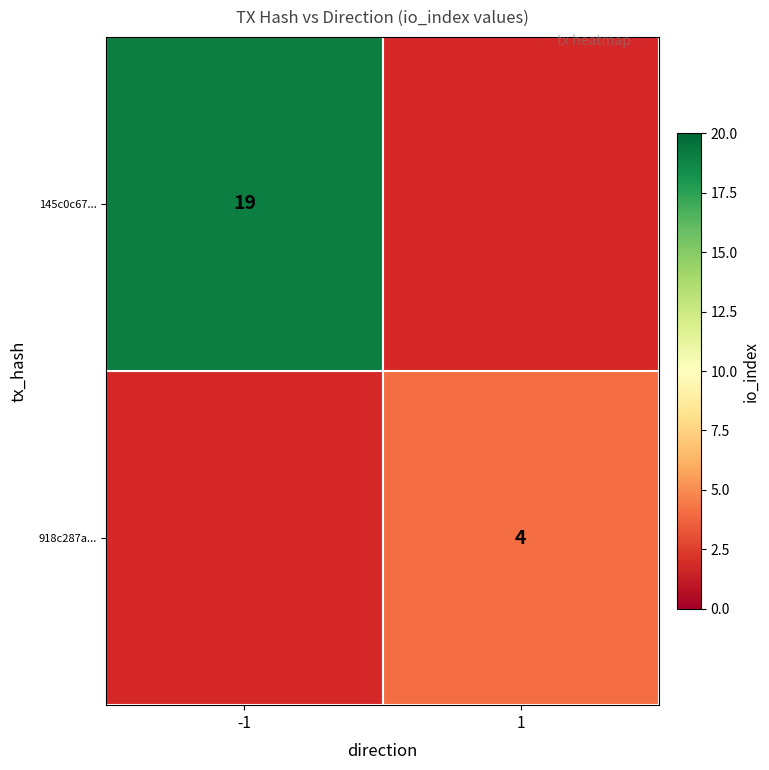

True or false: 918c287a... has a value of 6 at 1.

False